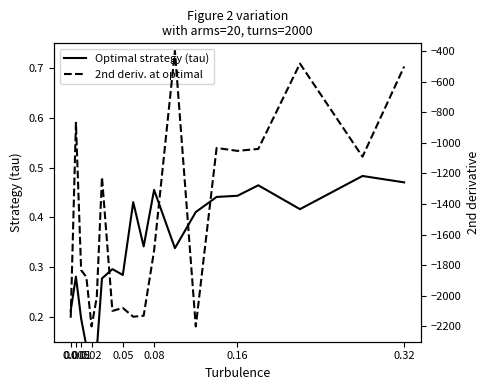

Which series has the largest range (max minus min)?

2nd deriv. at optimal